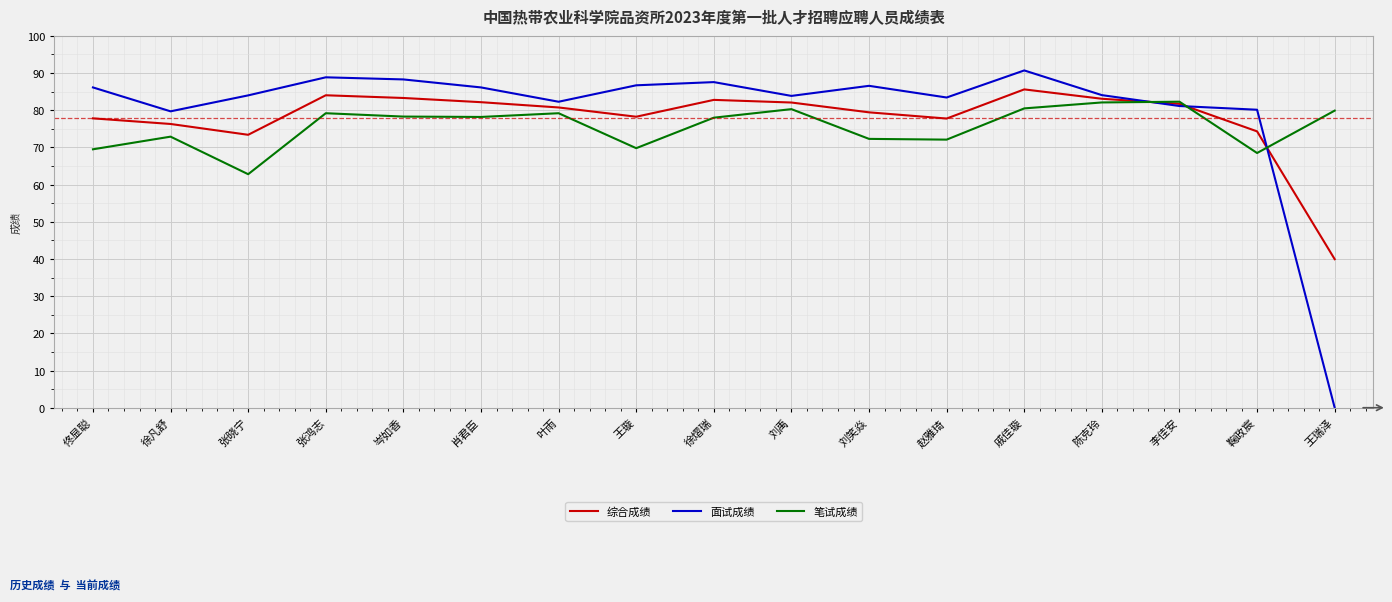

Which category has the lowest value across all series?

王瑞泽